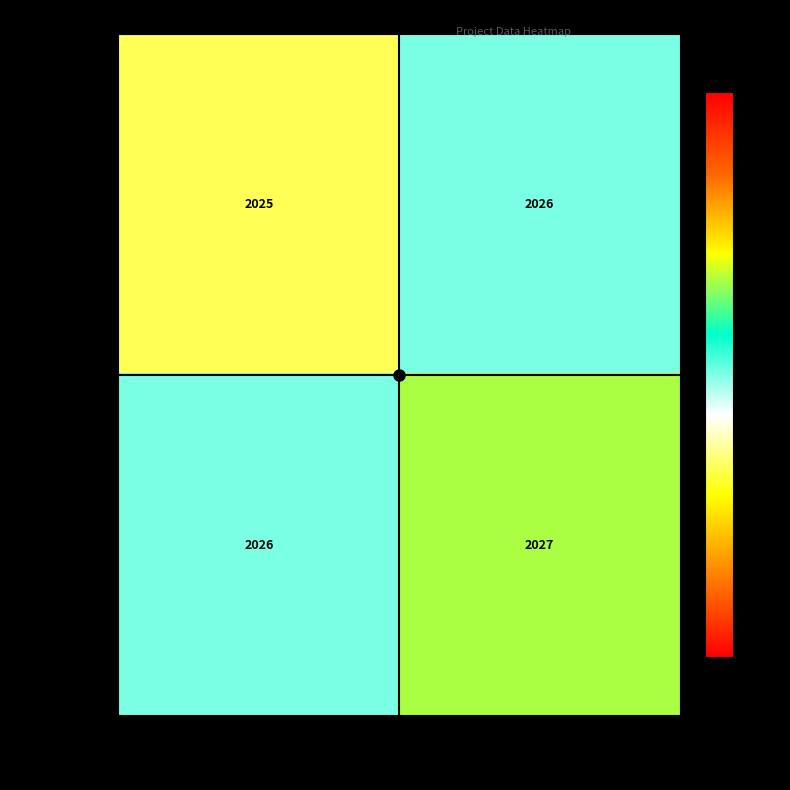

What is the total value across all series at intellfoo.ujaen.es?

4051